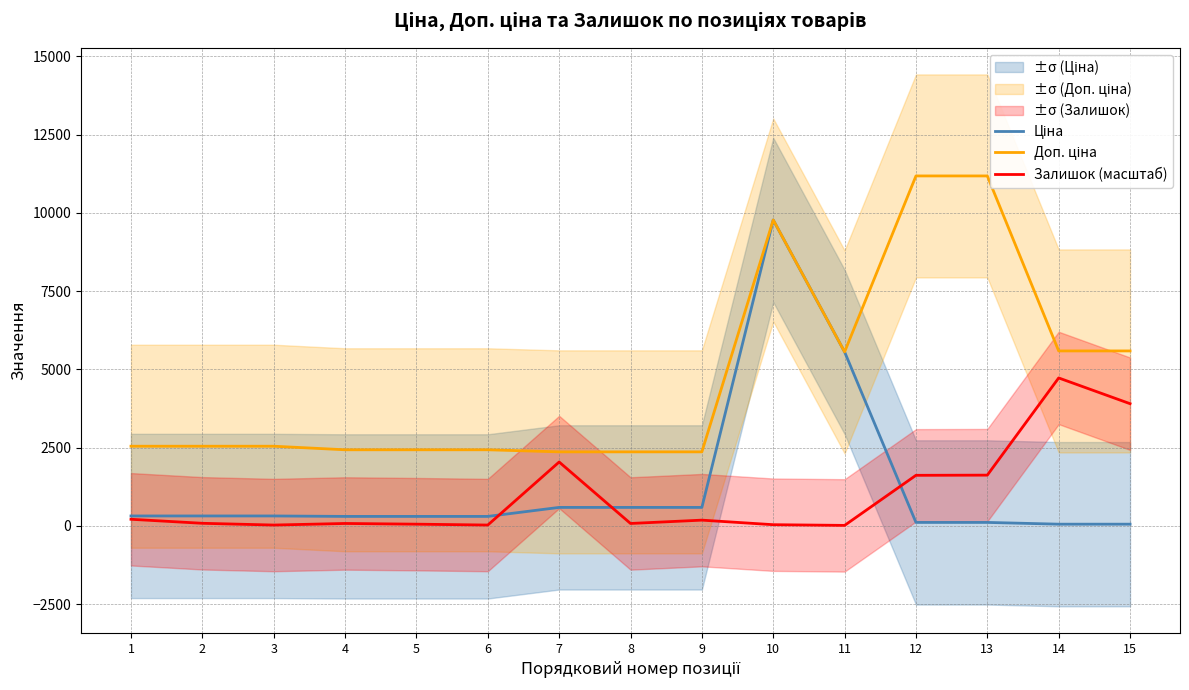

True or false: Ціна and Доп. ціна cross at least once.

False